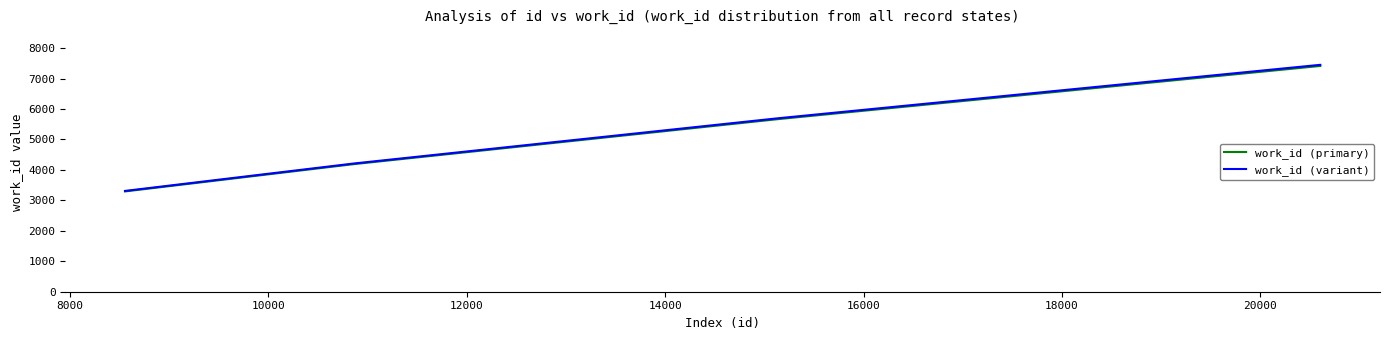

What is the highest value of the work_id (primary) series?

7414.0